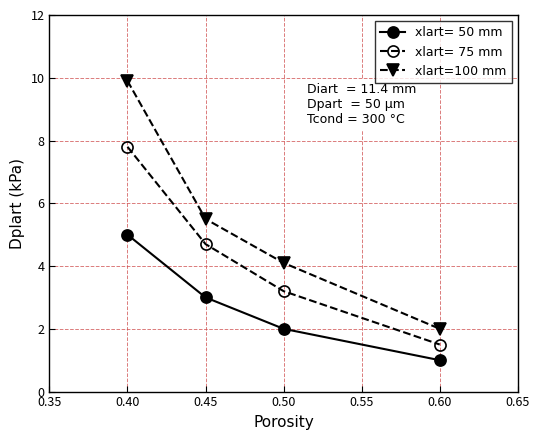

Which label corresponds to the smallest value in the chart?

0.60